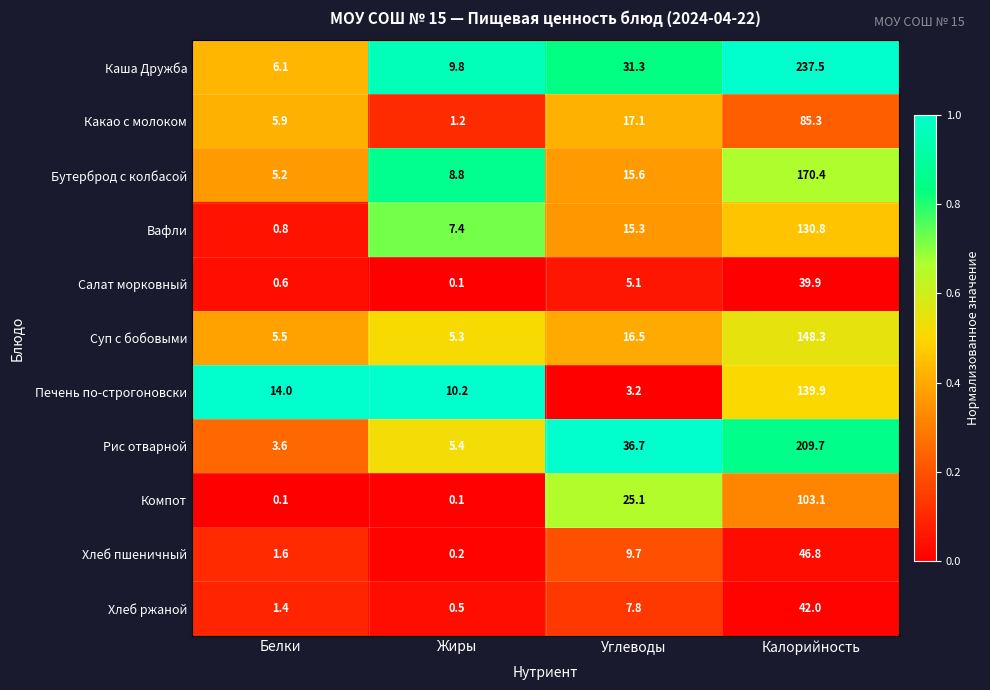

At which category is the sum across all series the highest?

Калорийность